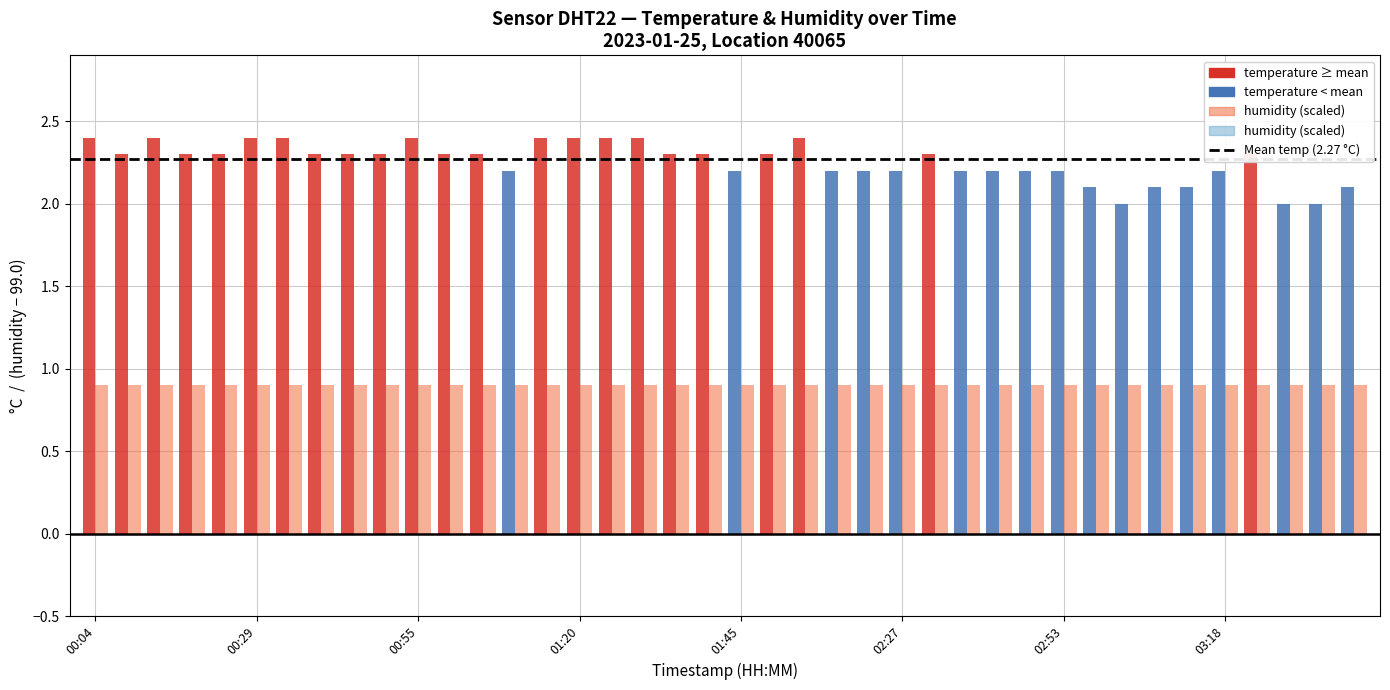

What is the maximum value shown in the chart?

2.4